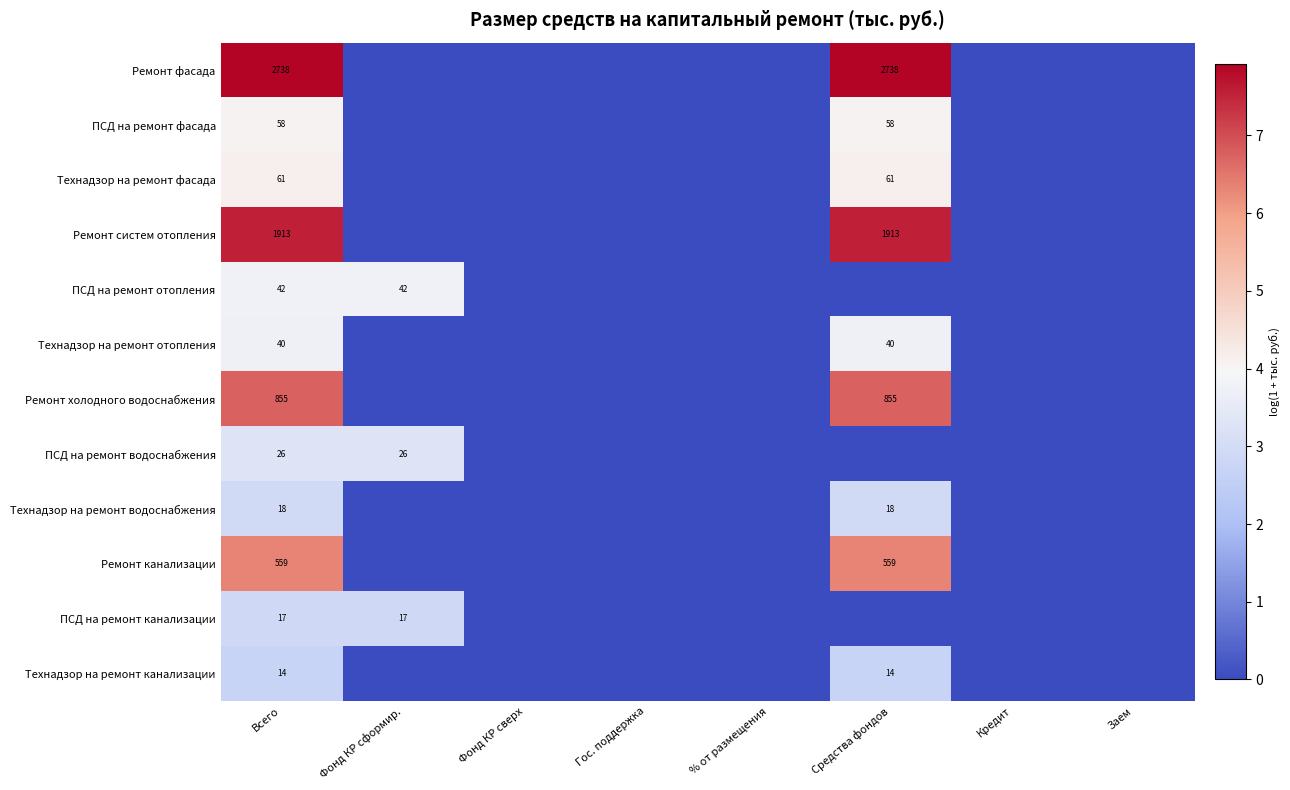

The value of ПСД на ремонт отопления at Всего is 42. True or false?

True